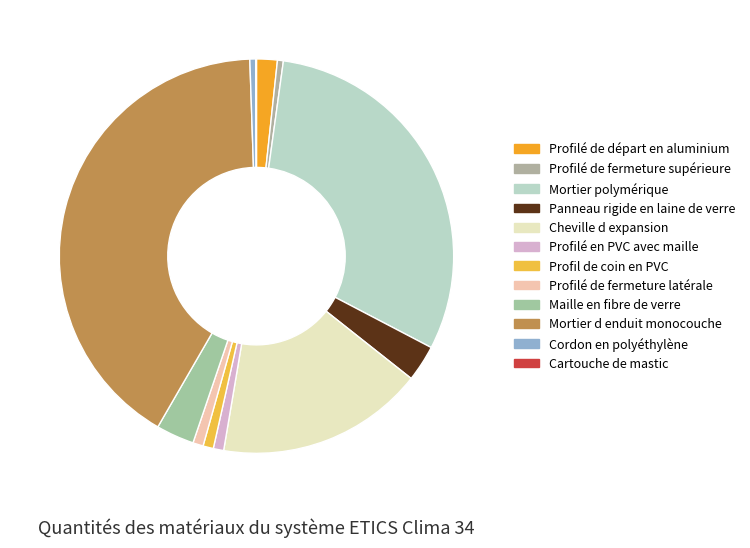

What percentage do Maille en fibre de verre and Cheville d expansion together represent?

20.1%